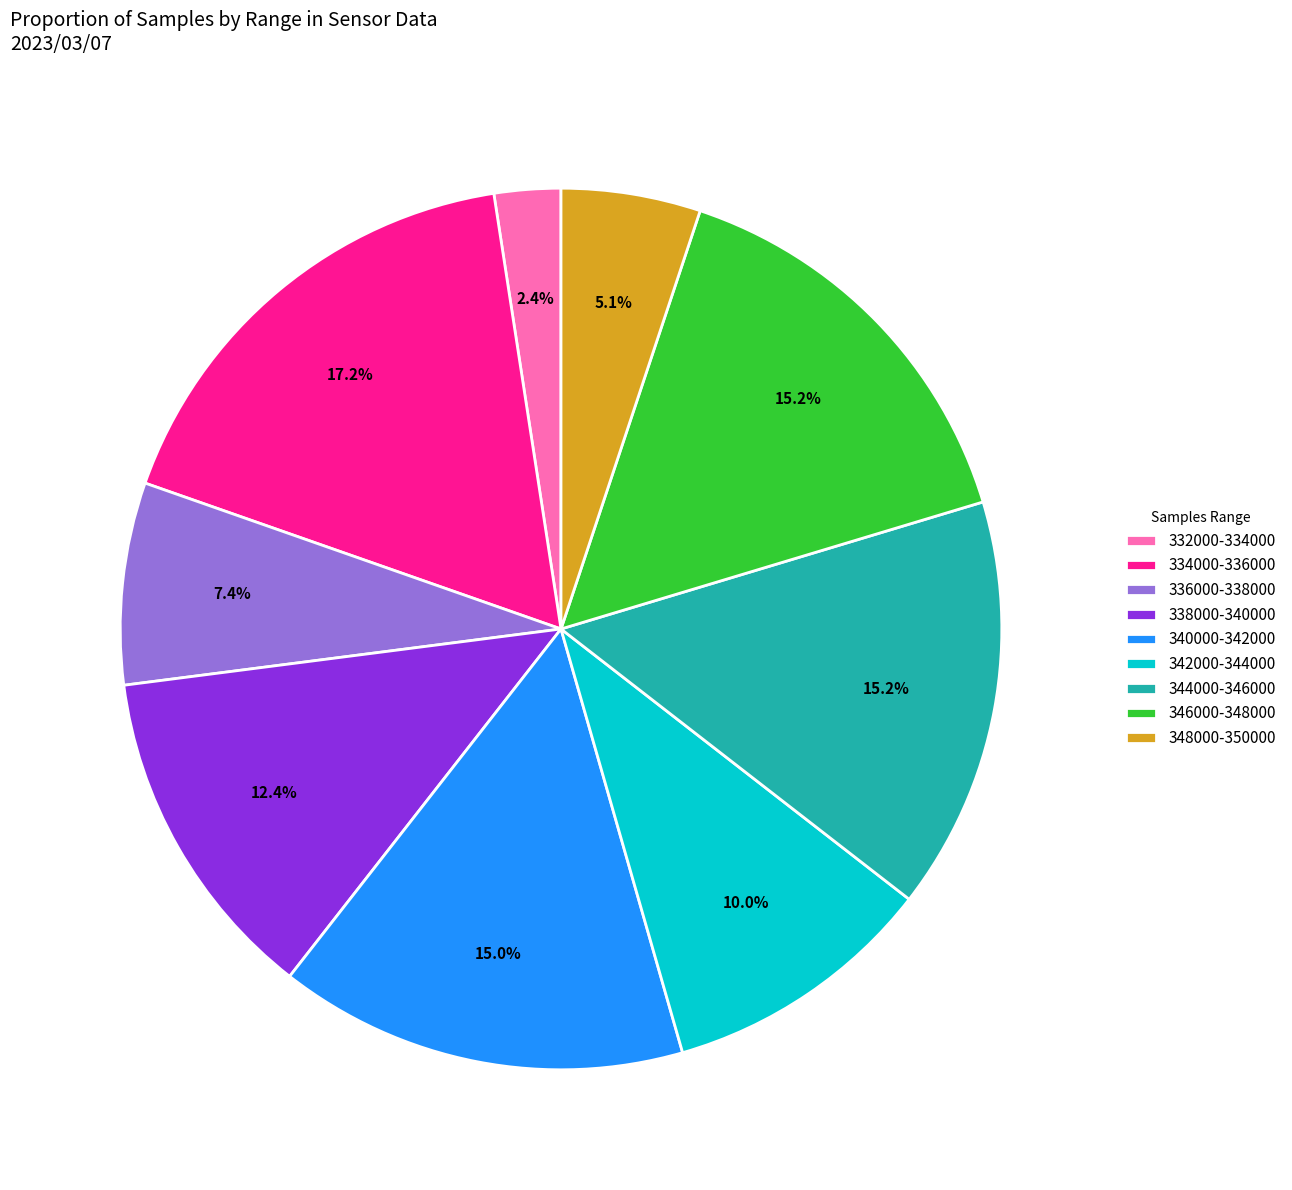

Which category has the smallest portion of the pie?

332000-334000